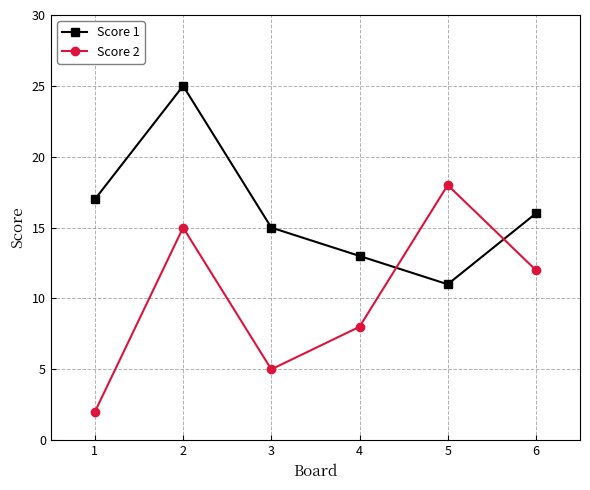

True or false: Score 1 has a value of 19 at 5.

False